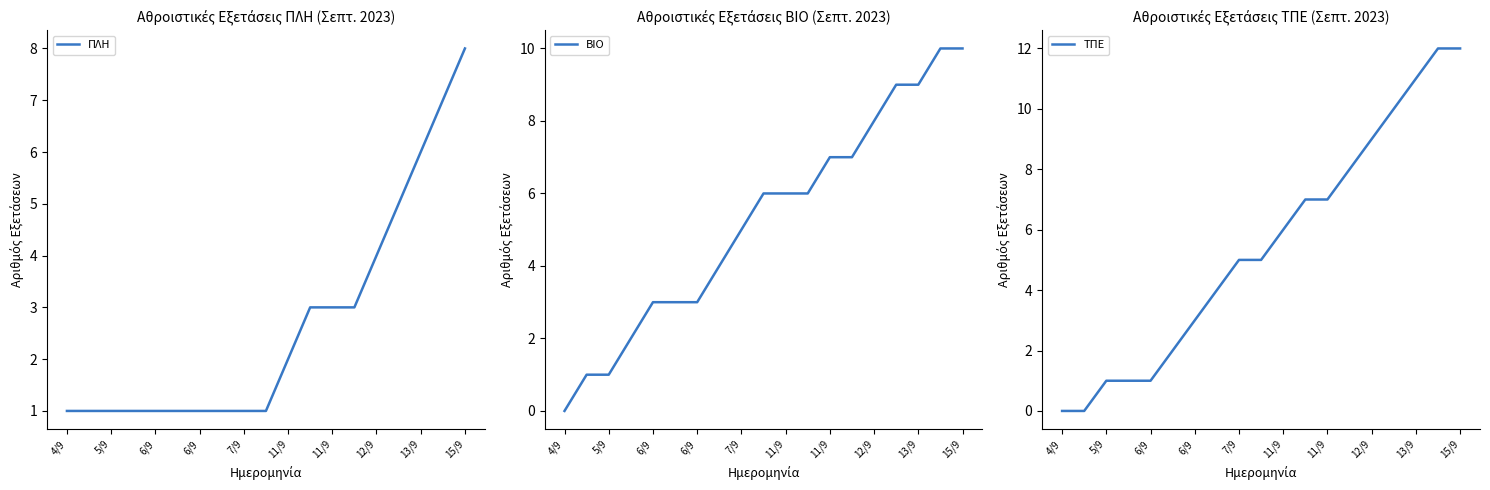

What is the sum of all ΠΛΗ values?

51